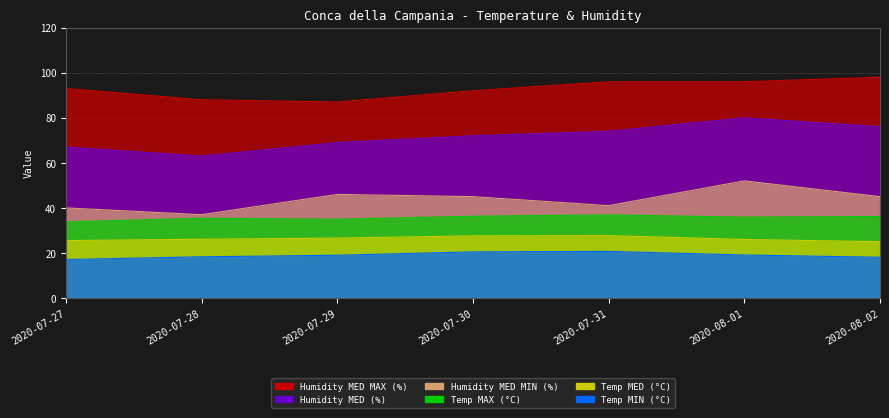

What is the label of the 7th point from the left?

2020-08-02